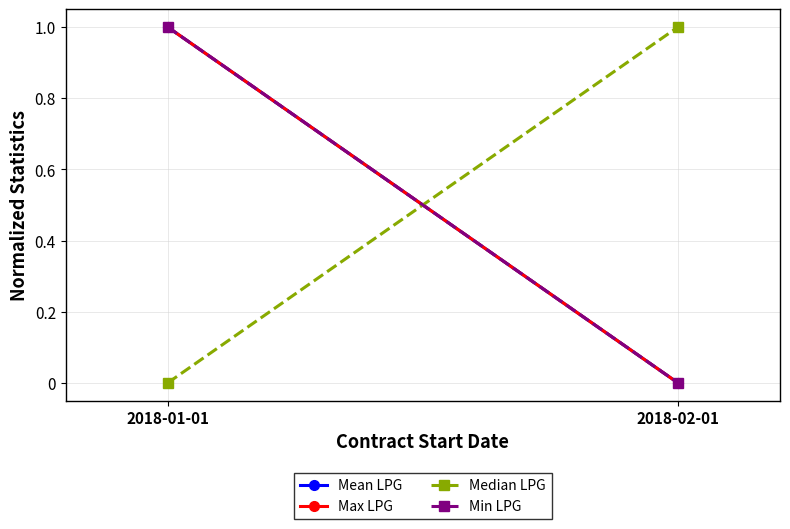

What position from the right is 2018-02-01?

1